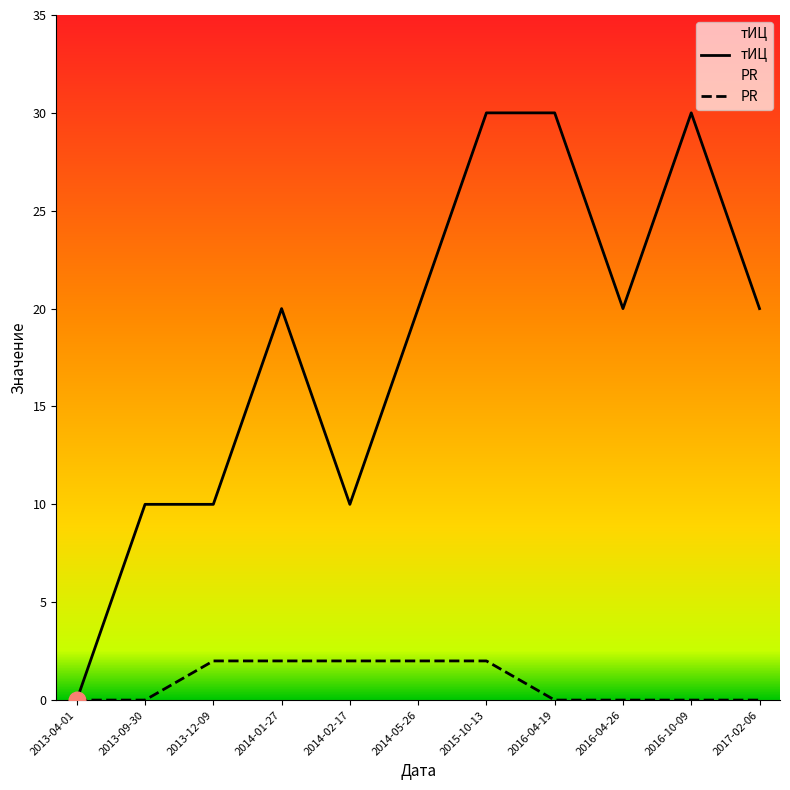

Count the PR values in the range 0 to 2.

11